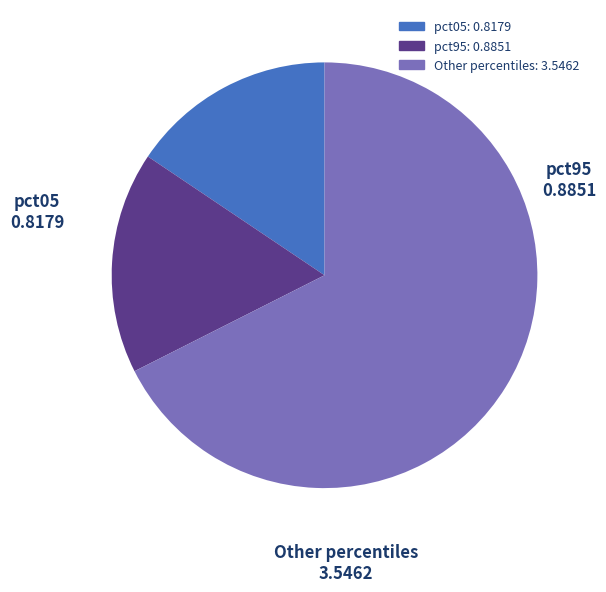

Between Other percentiles and pct05, which is larger?

Other percentiles